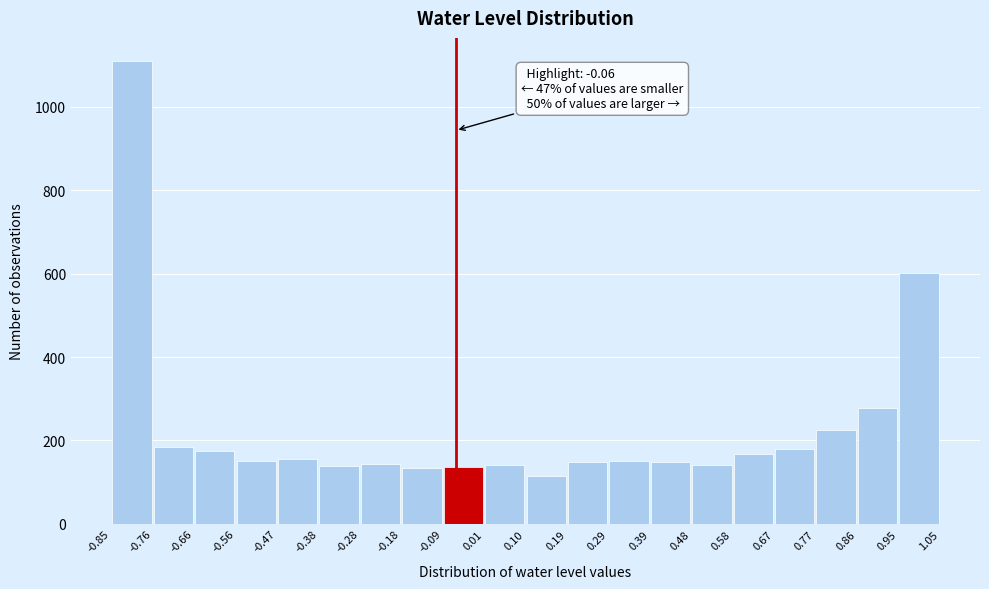

Which range on the x-axis has the tallest bar?

-0.85 to -0.76